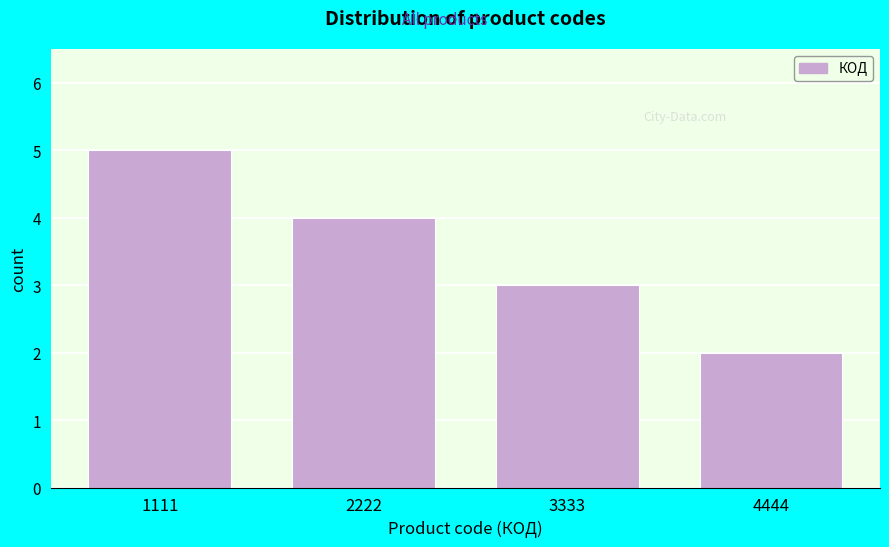

Reading right to left, extract all data points from this chart.

4444=2	3333=3	2222=4	1111=5